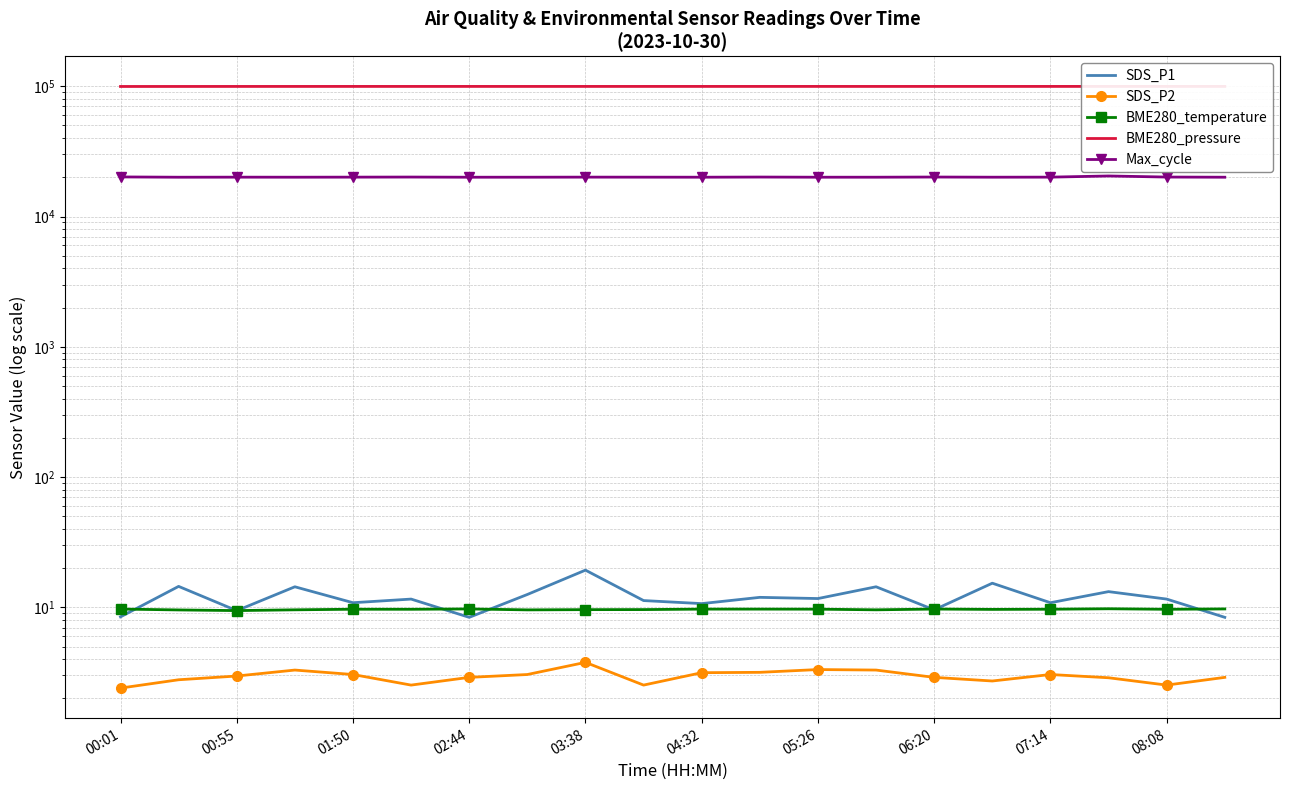

Which category has the lowest value across all series?

00:01